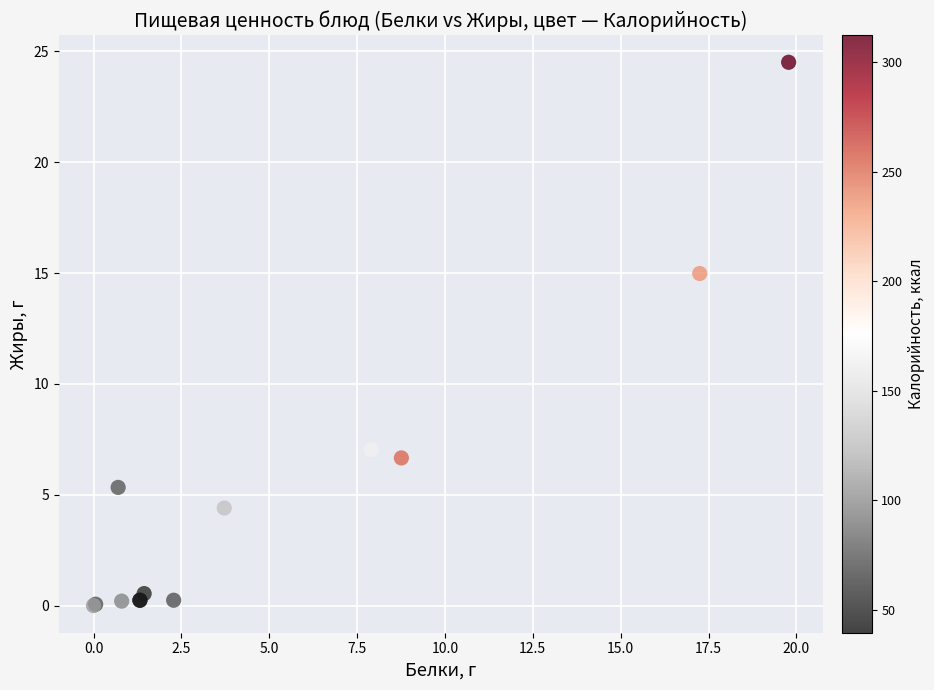

What Y value in the scatter plot is closest to 12?

15.0